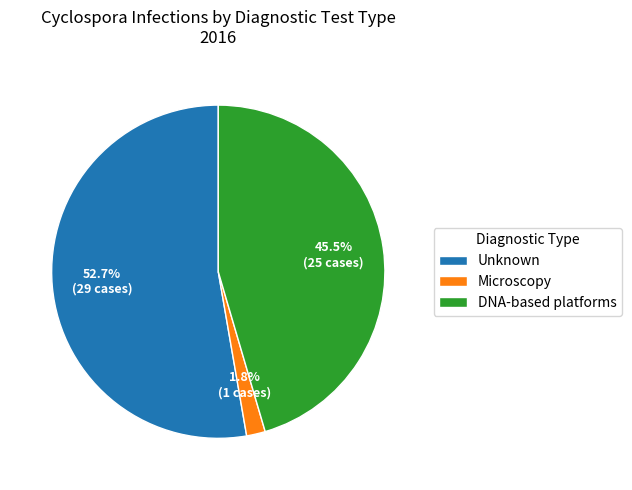

What is the smallest slice in the pie chart?

Microscopy